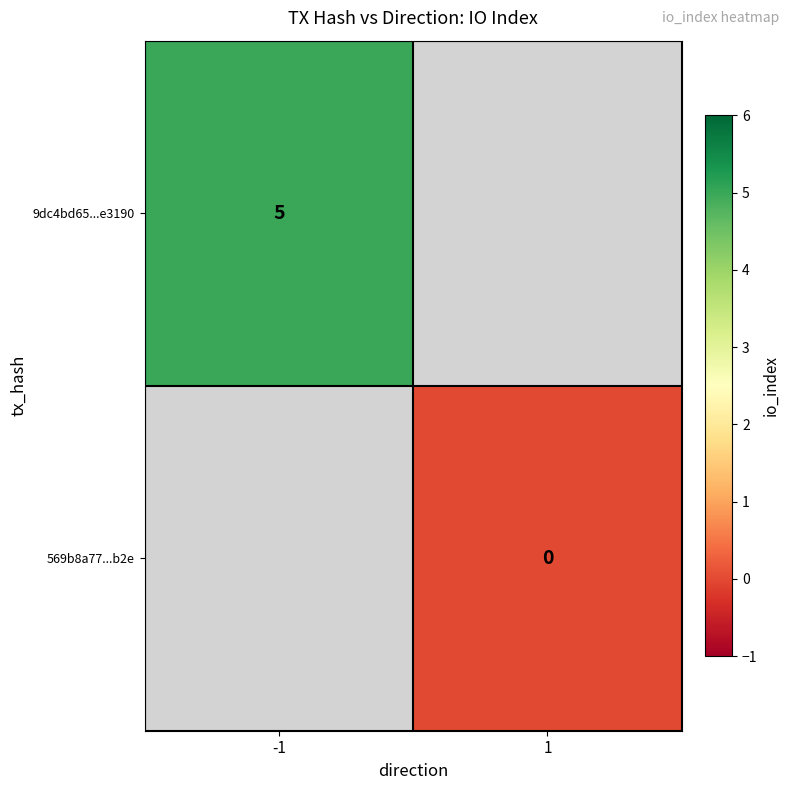

How many series are shown in this chart?

2